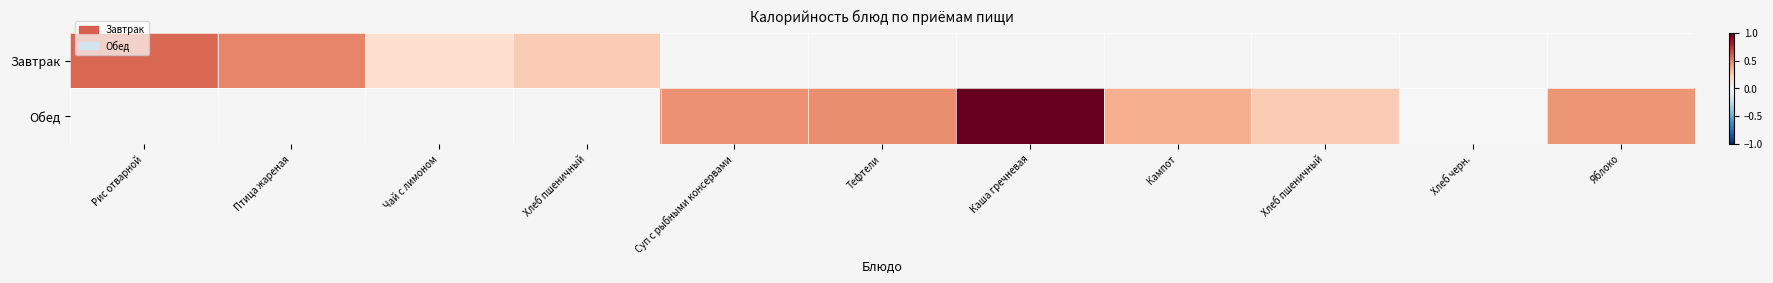

How many categories are shown in the chart?

11